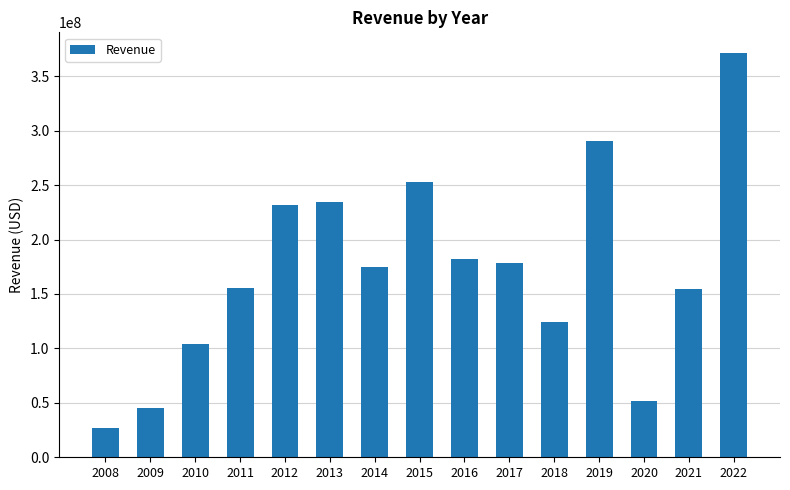

Which has a higher value, 2009 or 2017?

2017